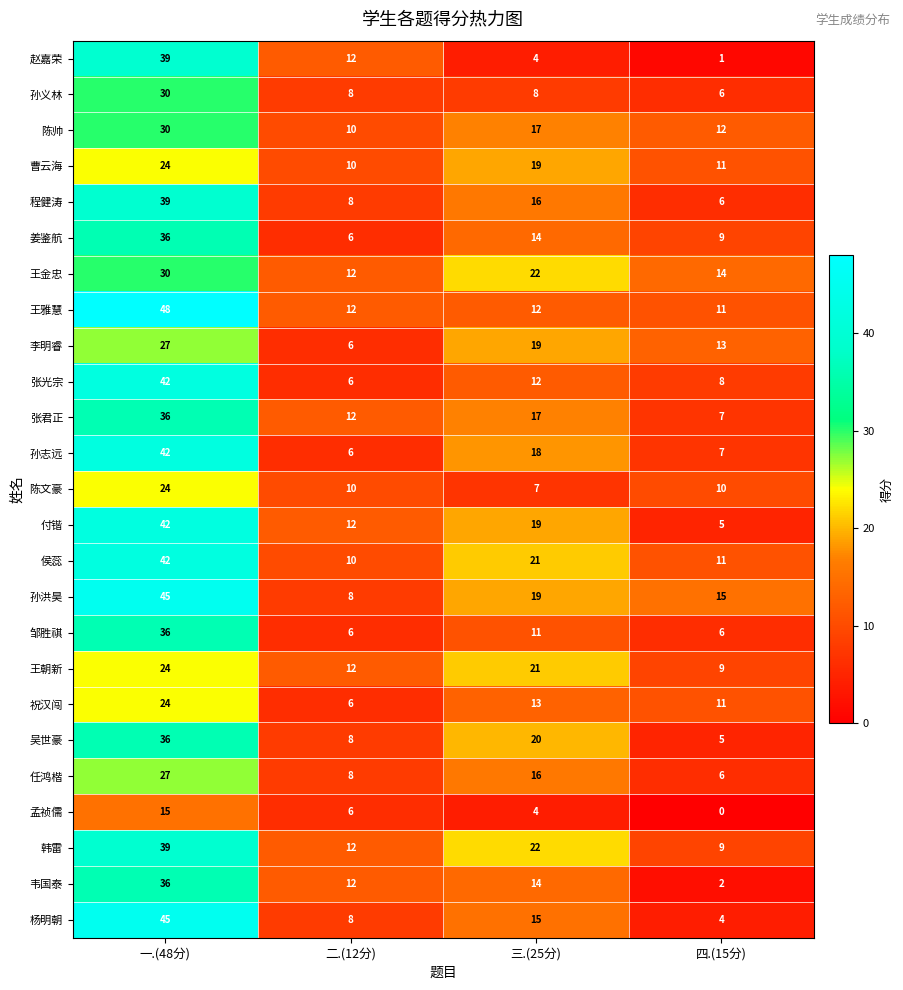

What is the difference between the 杨明朝 values at 二.(12分) and 四.(15分)?

4